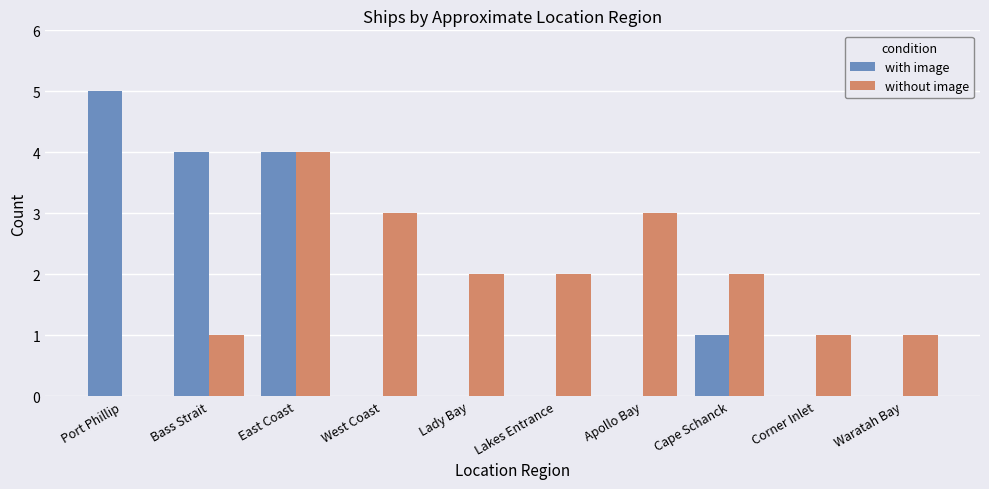

Reading left to right, list all the values displayed in this chart.

with image: 5	4	4	0	0	0	0	1	0	0
without image: 0	1	4	3	2	2	3	2	1	1